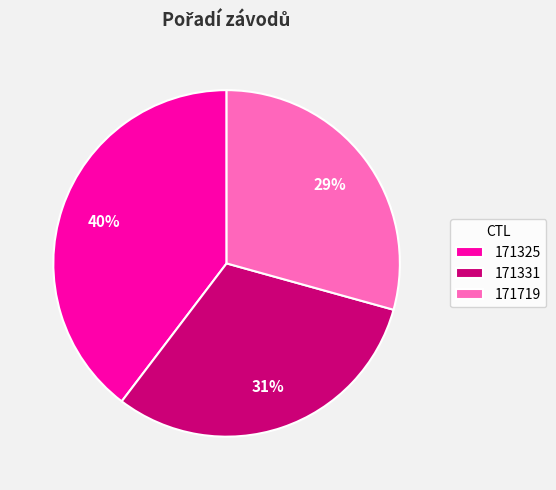

Rank the categories by value from highest to lowest.

171325, 171331, 171719